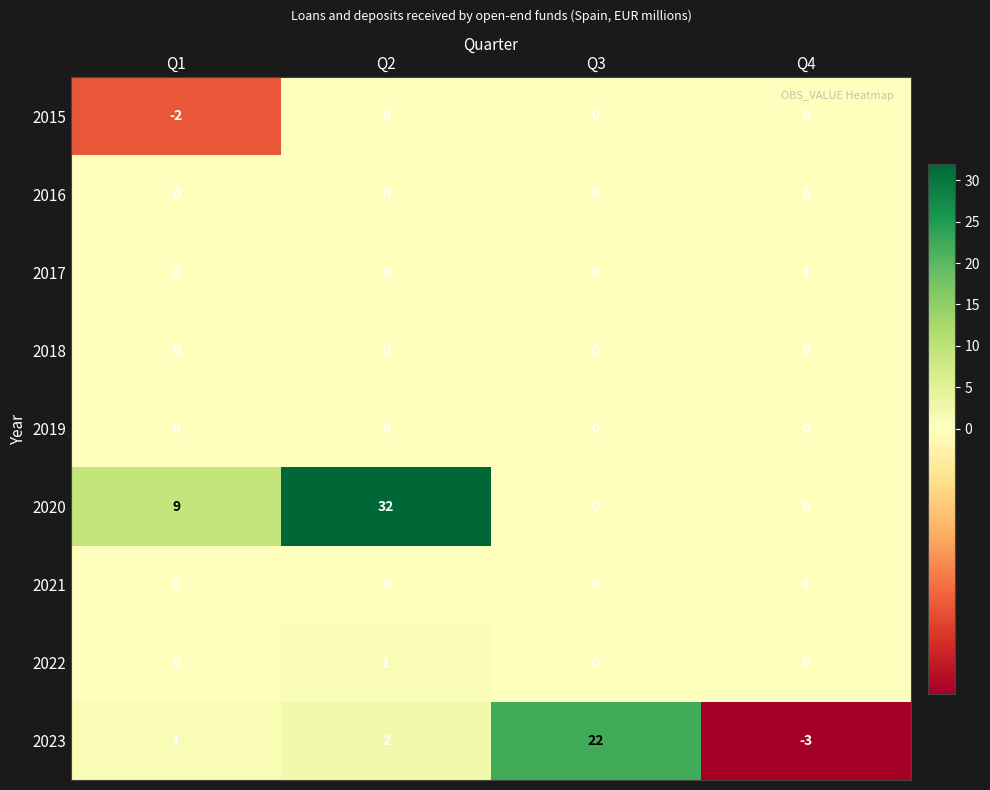

The 2023 series shows 1 at Q1. True or false?

True